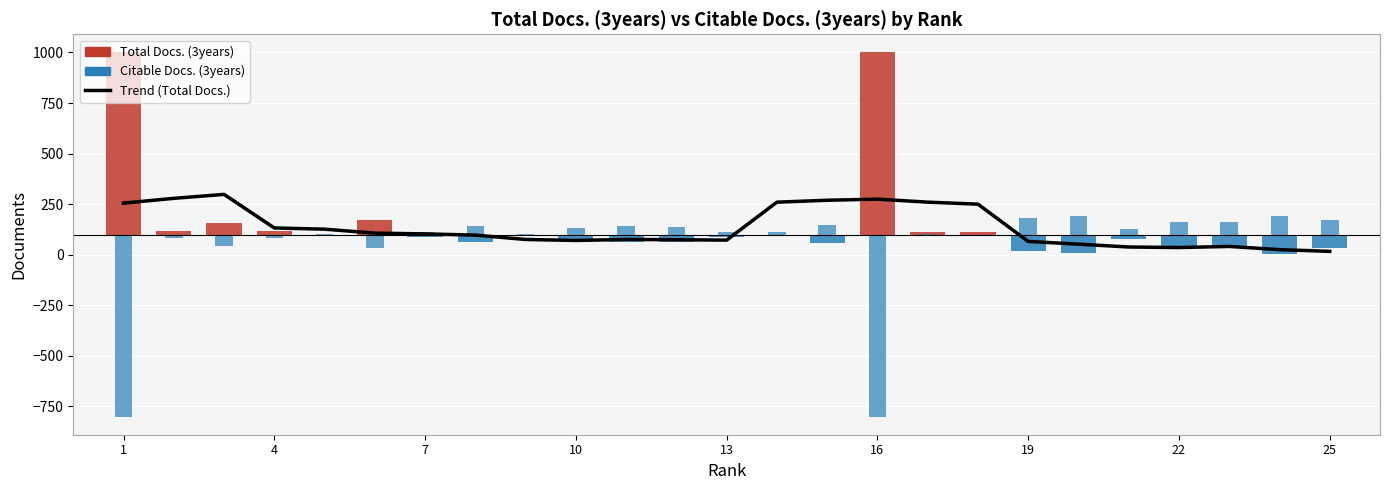

What is the sum of all values?

3354.6